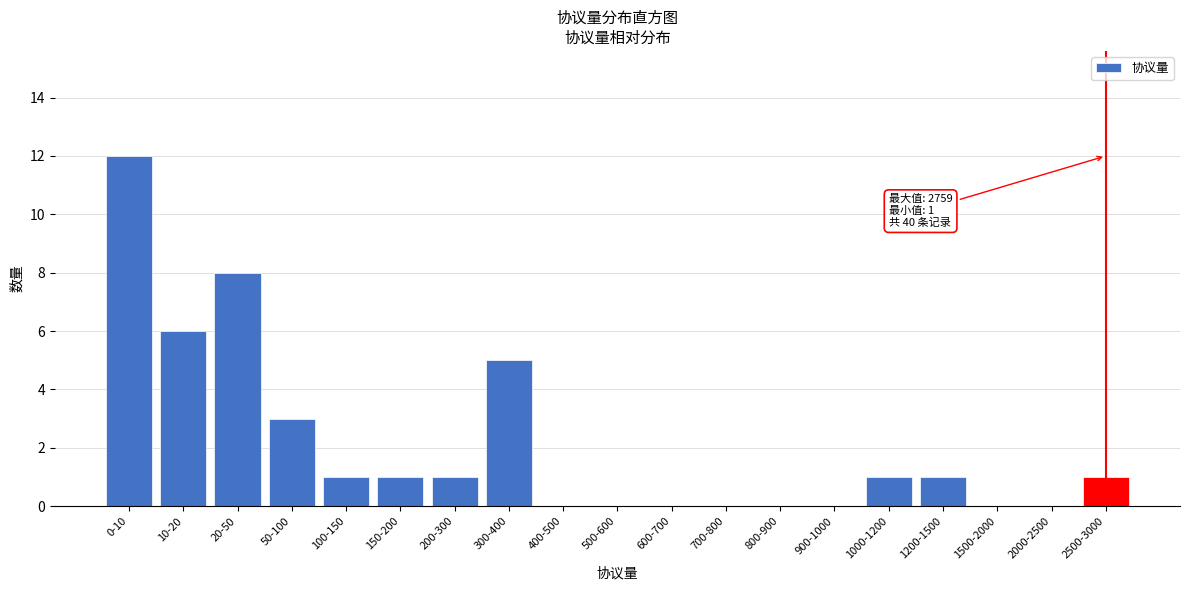

Reading right to left, extract all data points from this chart.

2500-3000=1	2000-2500=0	1500-2000=0	1200-1500=1	1000-1200=1	900-1000=0	800-900=0	700-800=0	600-700=0	500-600=0	400-500=0	300-400=5	200-300=1	150-200=1	100-150=1	50-100=3	20-50=8	10-20=6	0-10=12